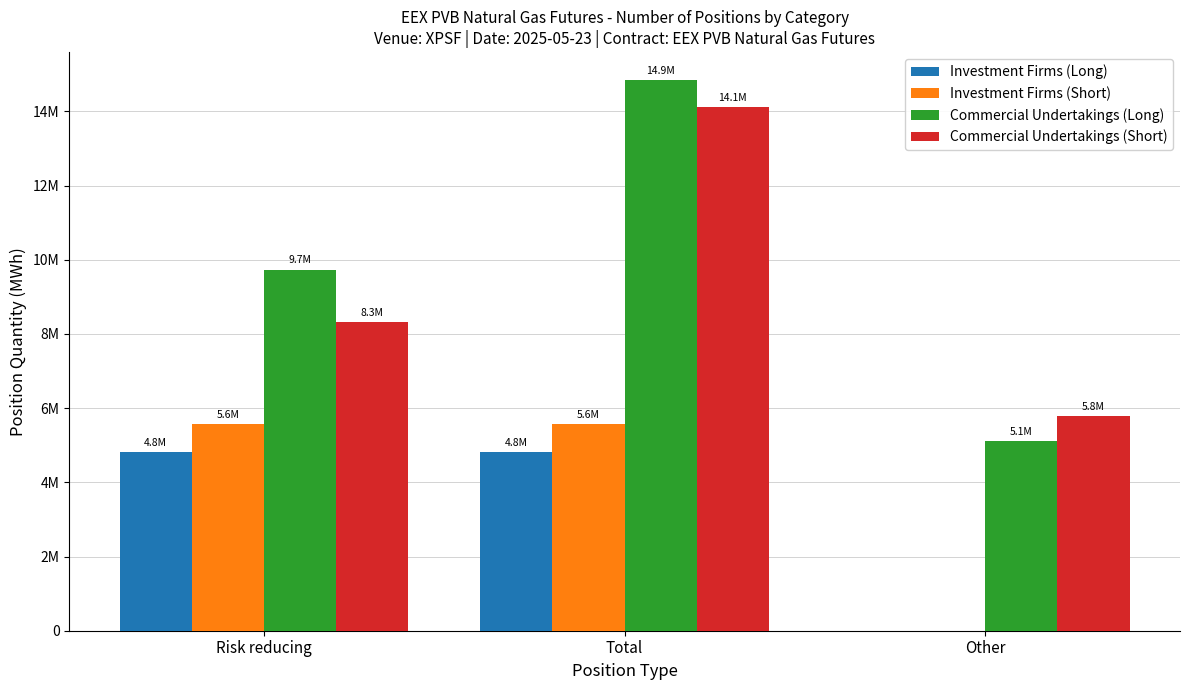

What are all the series names shown in the legend?

Investment Firms (Long), Investment Firms (Short), Commercial Undertakings (Long), Commercial Undertakings (Short)